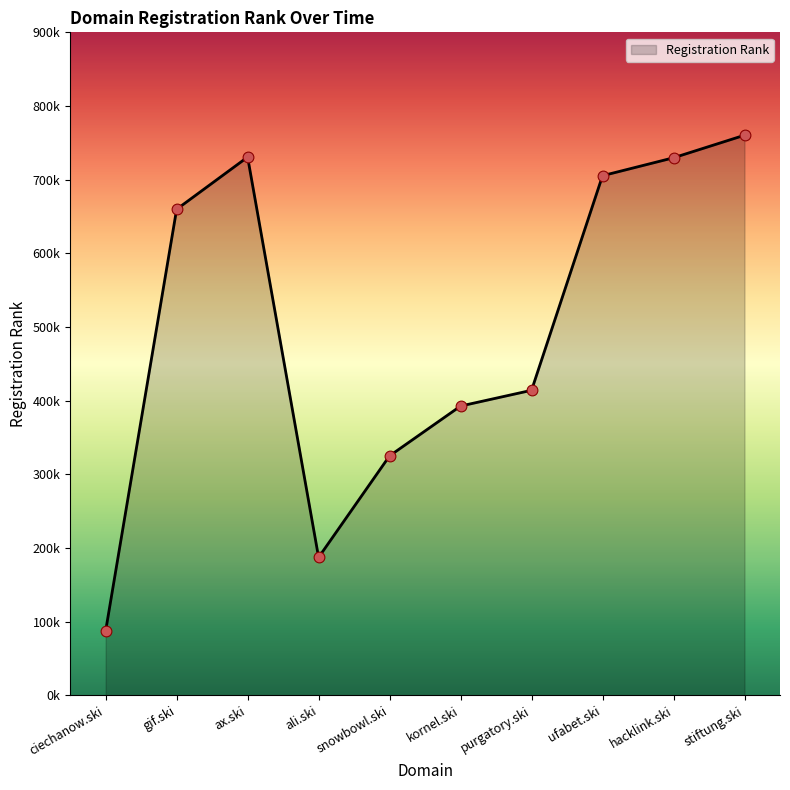

Does the chart have visible grid lines?

No